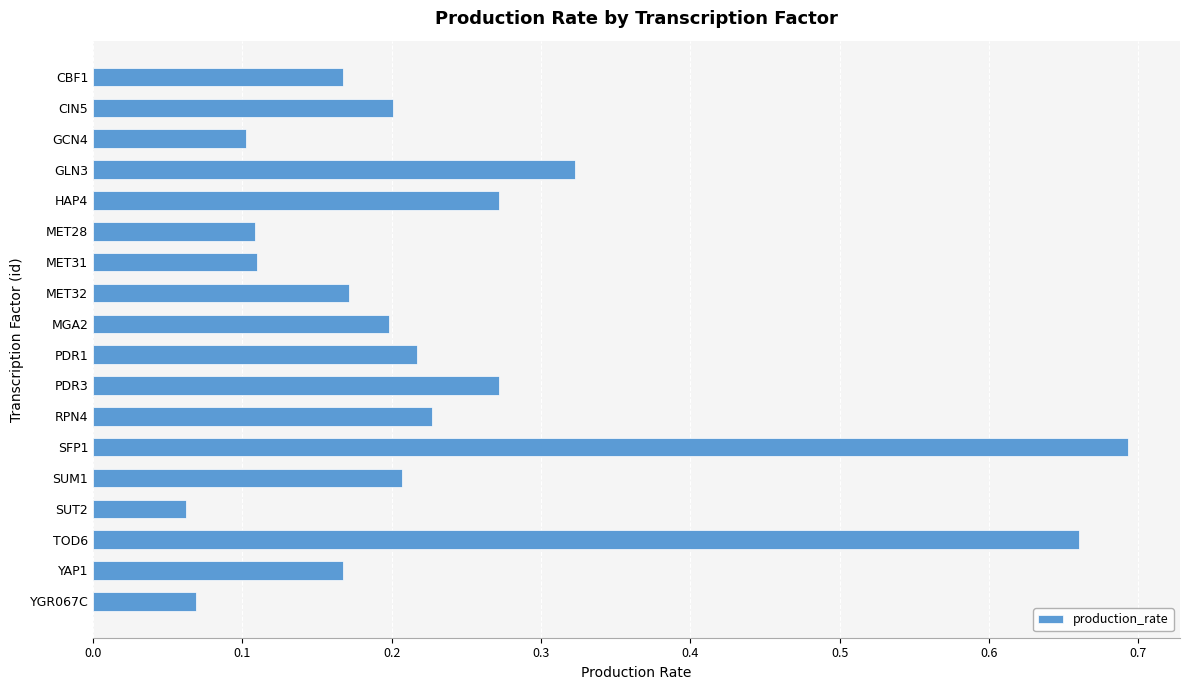

What position from the top is GLN3?

4